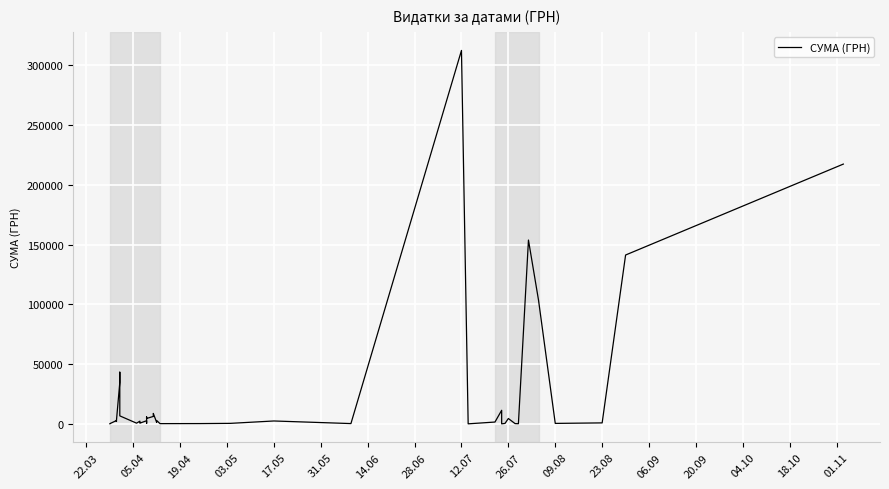

True or false: the data shows 109.4 at 20.

False